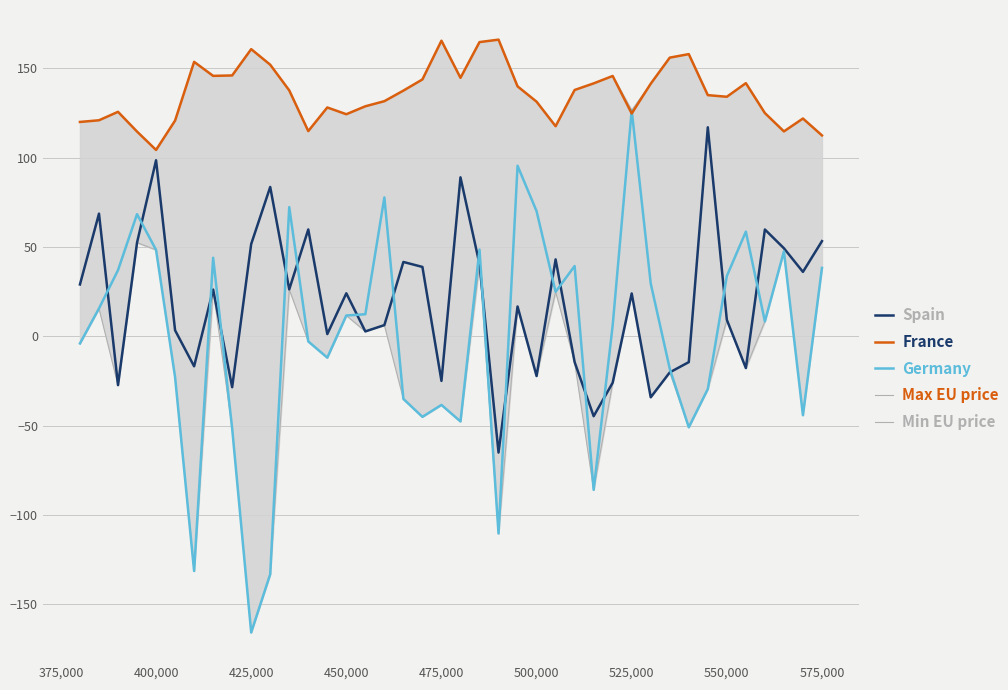

The value of Germany at 475,000 is -23.8. True or false?

False